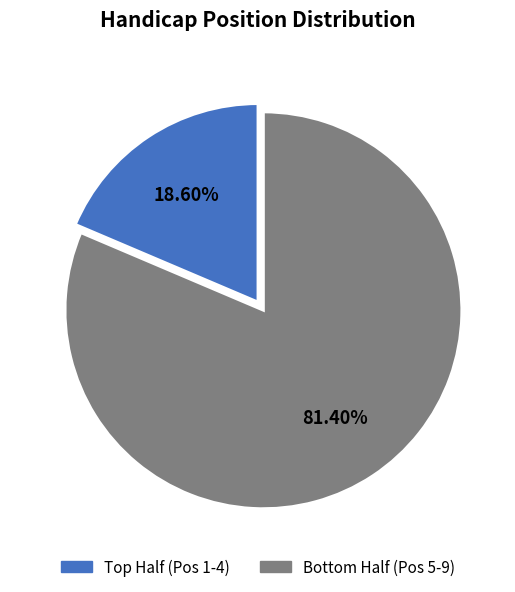

Does any single category account for the majority?

Yes